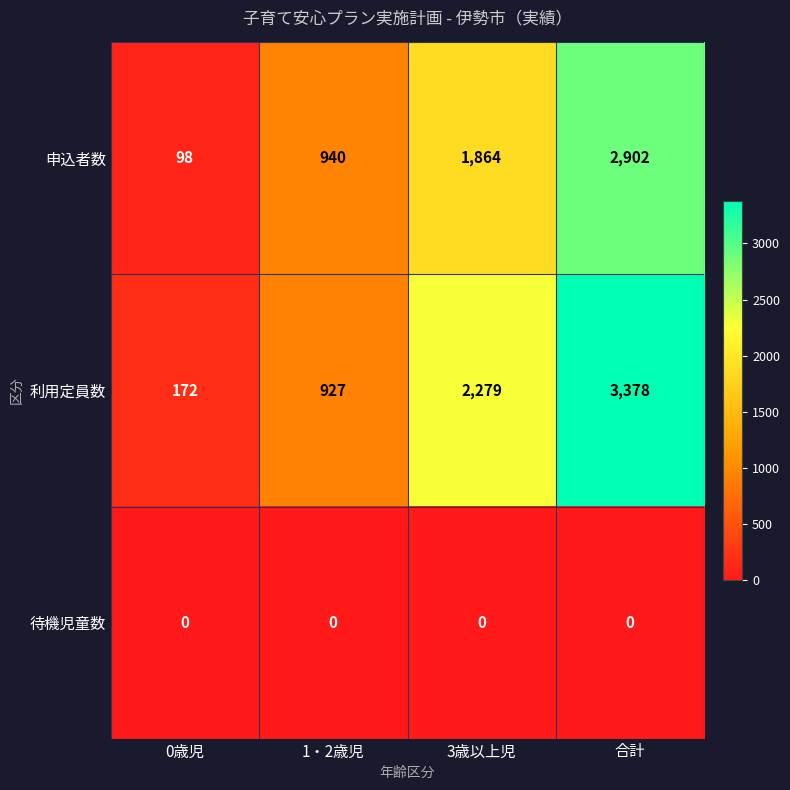

What is the approximate value of 利用定員数 at 0歳児, to the nearest 100?

200